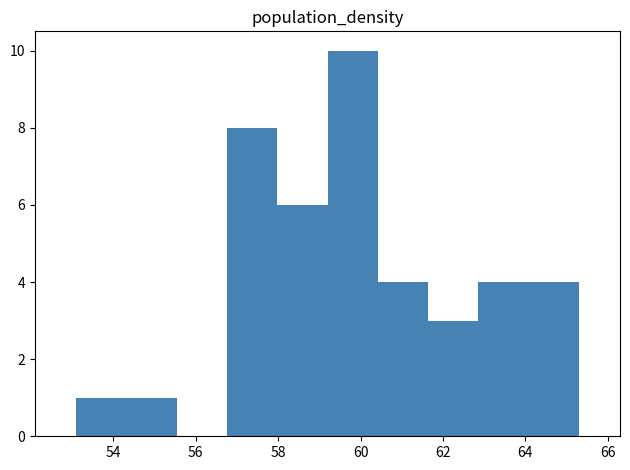

Reading left to right, list every bar in this chart as the range it spans on the x-axis followed by its height. Neither the bar edges nor the heights are printed on the chart, so give them approximately, as read against the axes.

53.10 to 54.32: 1
54.32 to 55.54: 1
55.54 to 56.76: 0
56.76 to 57.98: 8
57.98 to 59.20: 6
59.20 to 60.42: 10
60.42 to 61.64: 4
61.64 to 62.86: 3
62.86 to 64.08: 4
64.08 to 65.30: 4